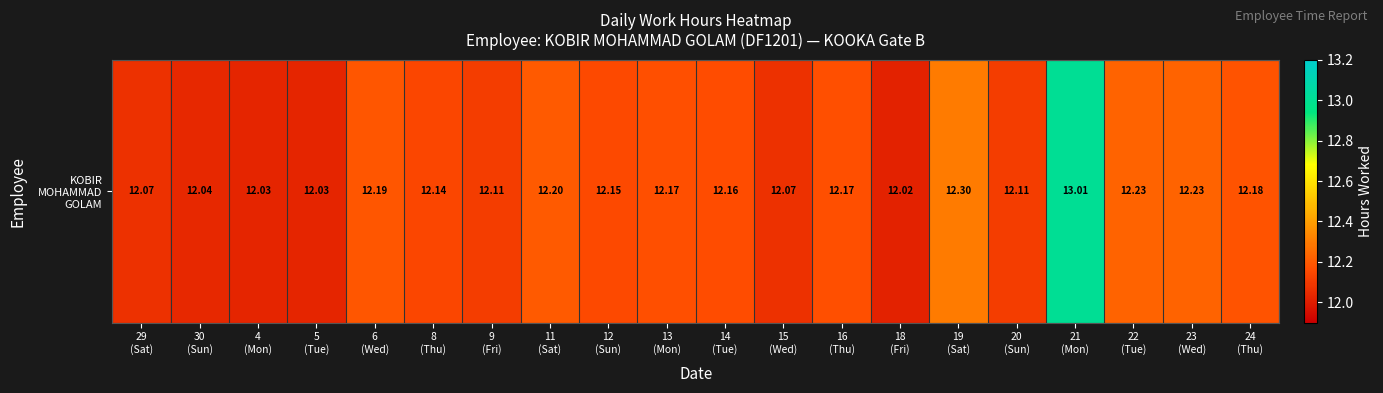

Rank the categories by value from lowest to highest.

18
(Fri), 4
(Mon), 5
(Tue), 30
(Sun), 29
(Sat), 15
(Wed), 9
(Fri), 20
(Sun), 8
(Thu), 12
(Sun), 14
(Tue), 13
(Mon), 16
(Thu), 24
(Thu), 6
(Wed), 11
(Sat), 22
(Tue), 23
(Wed), 19
(Sat), 21
(Mon)